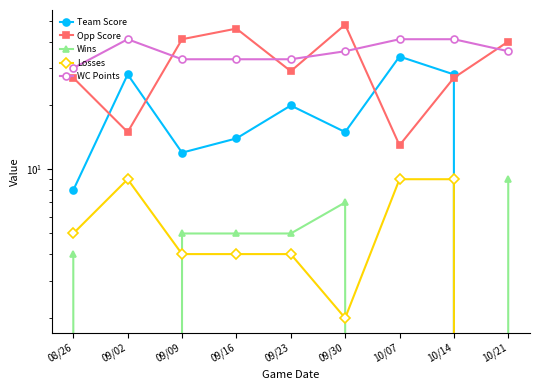

How many data points does each series have?

9